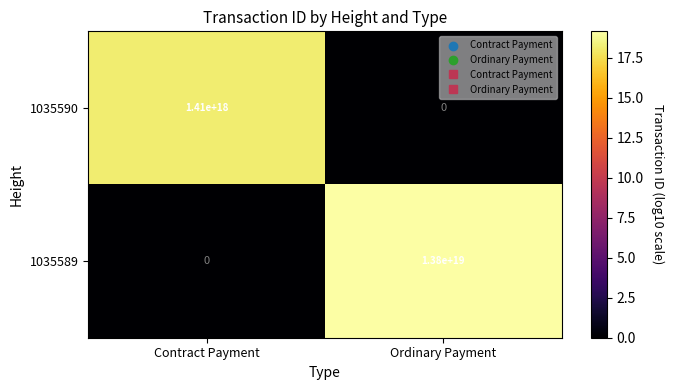

At which label is 1035589 closest to 6900000000000000000?

Contract Payment